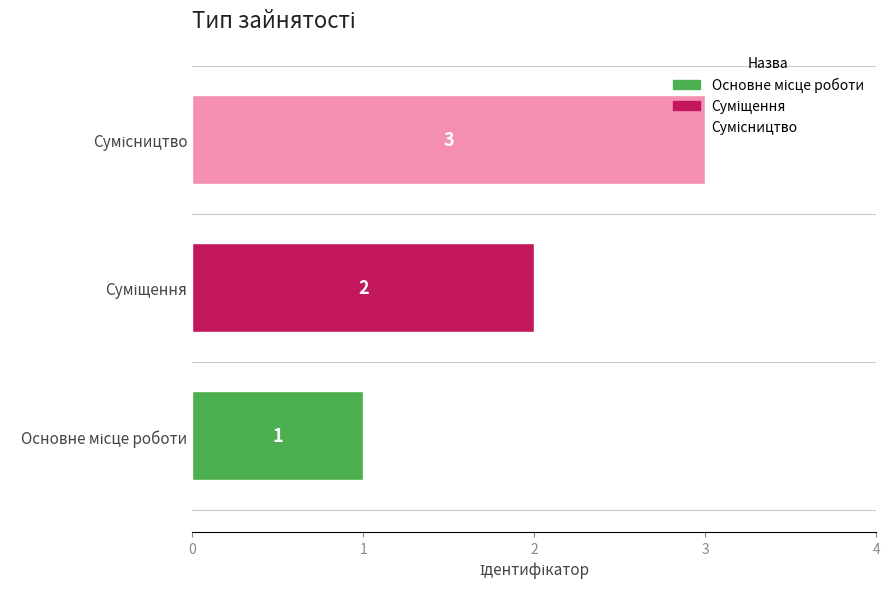

How many values are between 1 and 3?

3